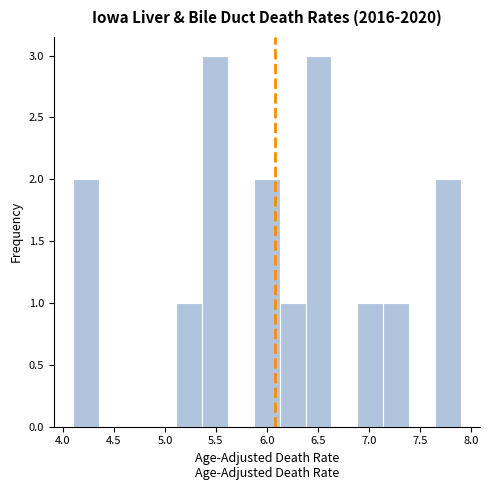

Reading left to right, transcribe this chart: for each bar, give the range it covers on the x-axis and its height. Neither the bar edges nor the heights are printed on the chart, so give them approximately, as read against the axes.

4.10 to 4.35: 2
4.35 to 4.60: 0
4.60 to 4.85: 0
4.85 to 5.10: 0
5.10 to 5.35: 1
5.35 to 5.60: 3
5.60 to 5.85: 0
5.85 to 6.15: 2
6.15 to 6.40: 1
6.40 to 6.65: 3
6.65 to 6.90: 0
6.90 to 7.15: 1
7.15 to 7.40: 1
7.40 to 7.65: 0
7.65 to 7.90: 2